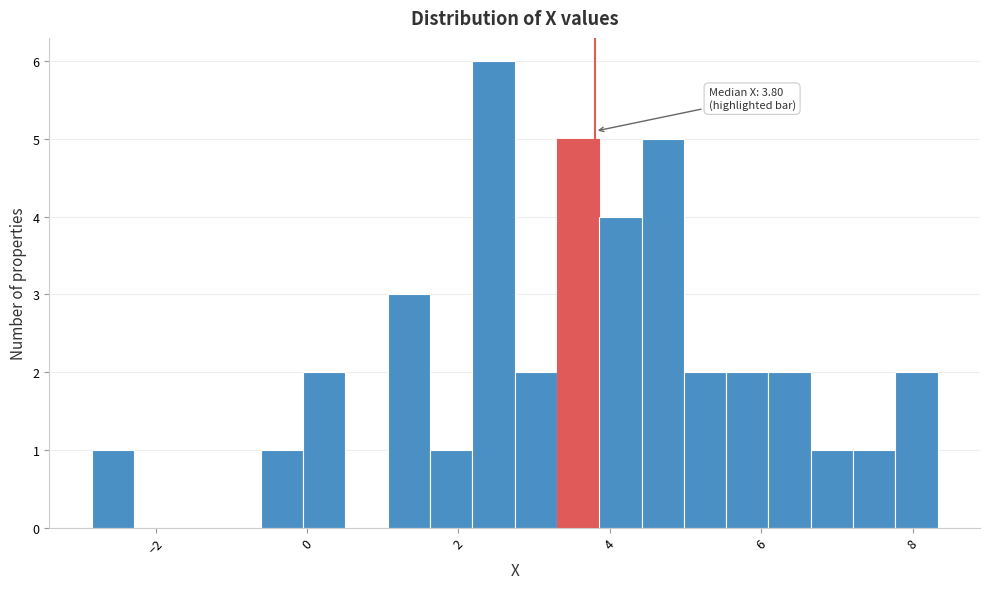

Read against the x-axis, roughly where is the centre of the tallest bar?

2.4